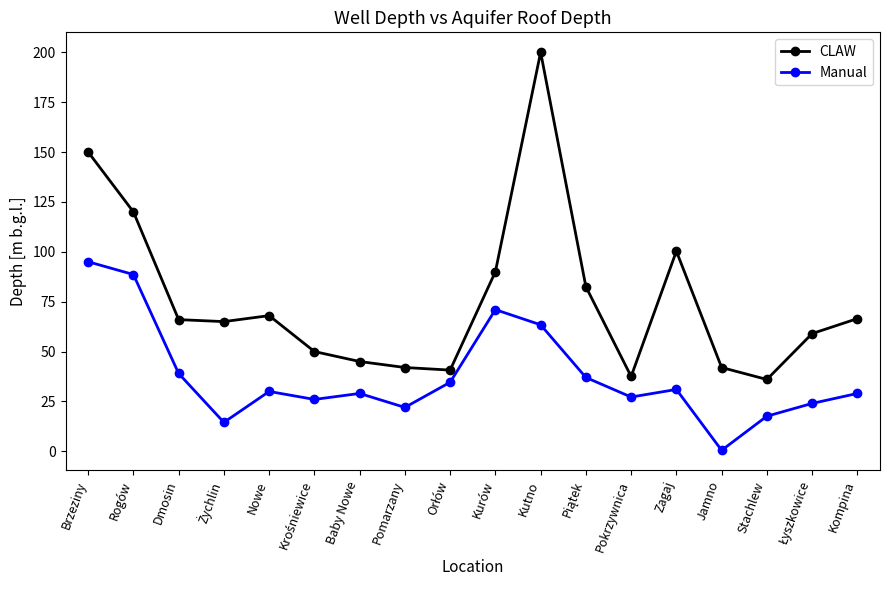

List the series in order of their peak value, highest first.

CLAW, Manual